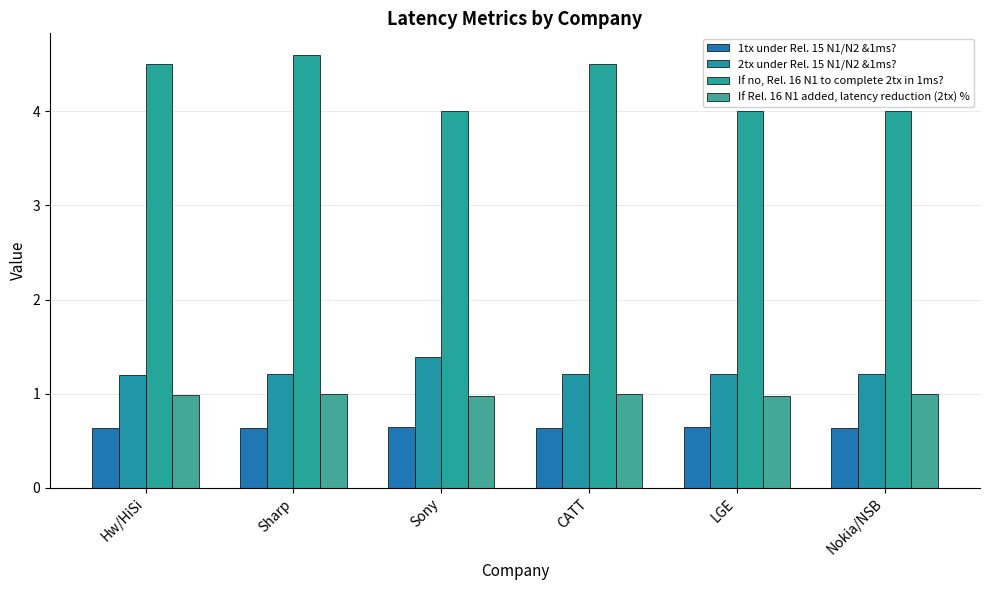

Which category has the highest value across all series?

Sharp